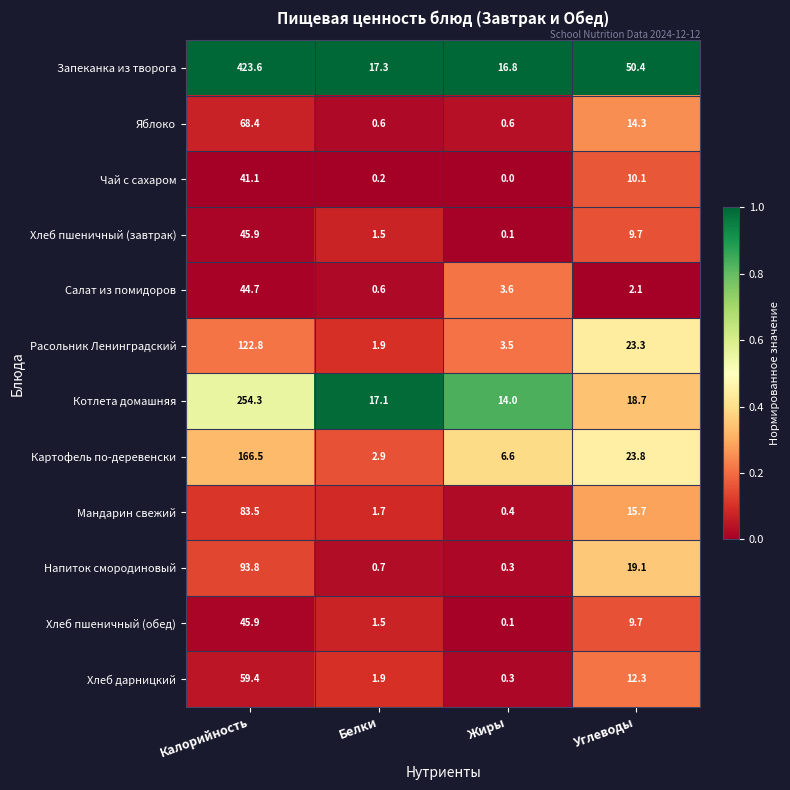

Rank the categories by Напиток смородиновый value from lowest to highest.

Жиры, Белки, Углеводы, Калорийность